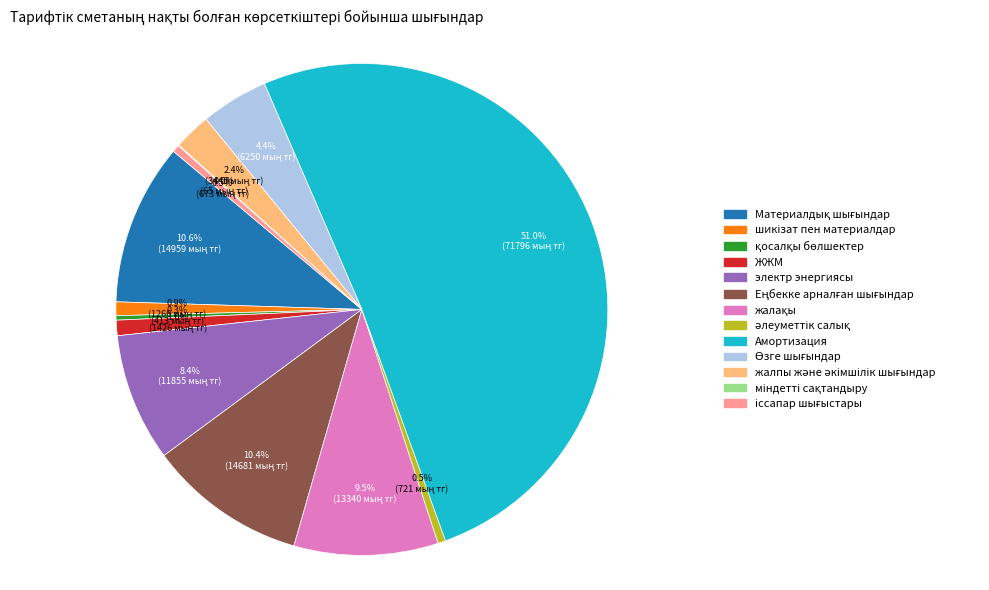

What portion of the pie excludes электр энергиясы?

91.6%